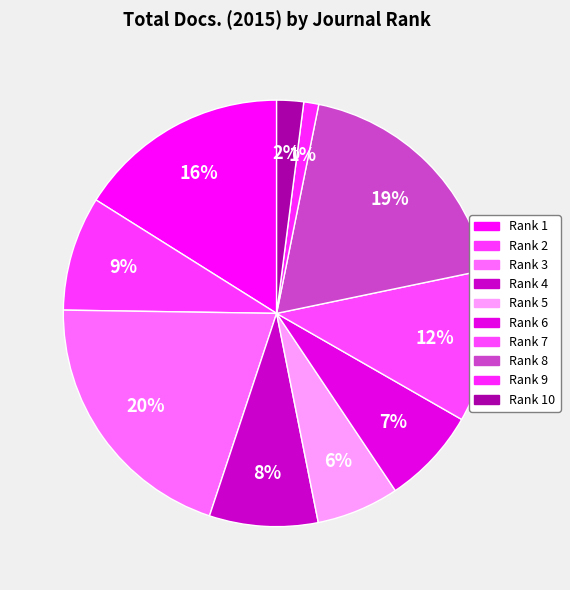

Which slice is the largest?

Rank 3